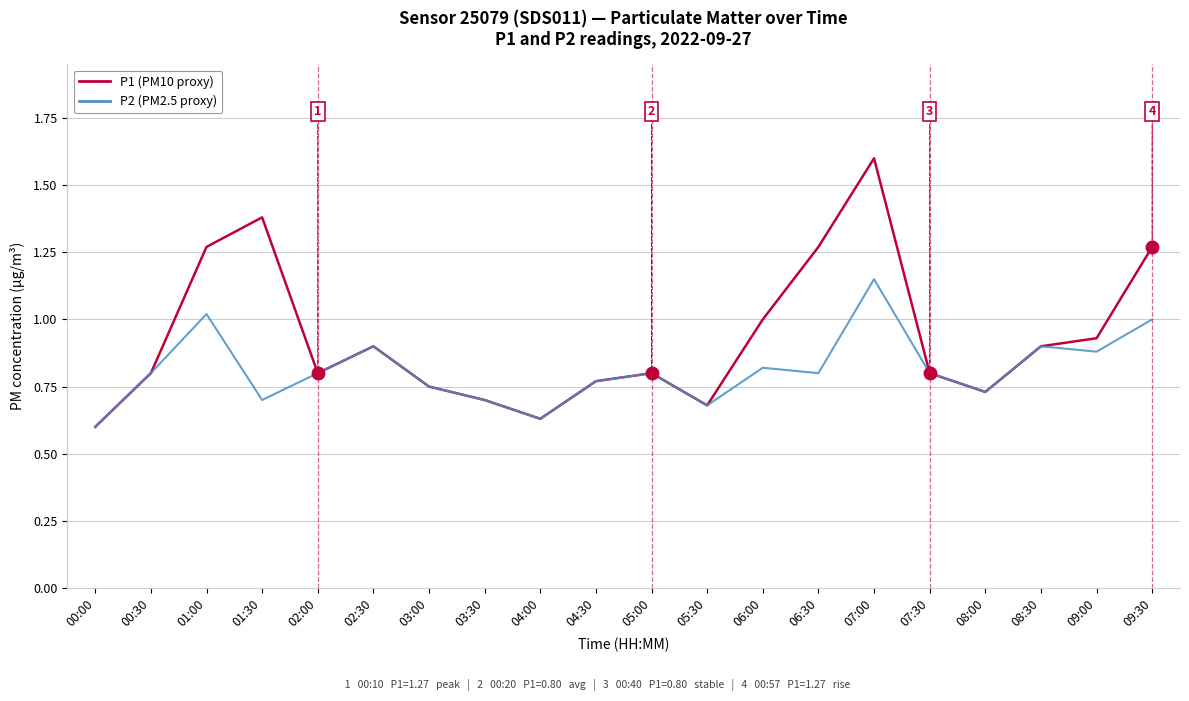

What position from the left is 04:00?

9